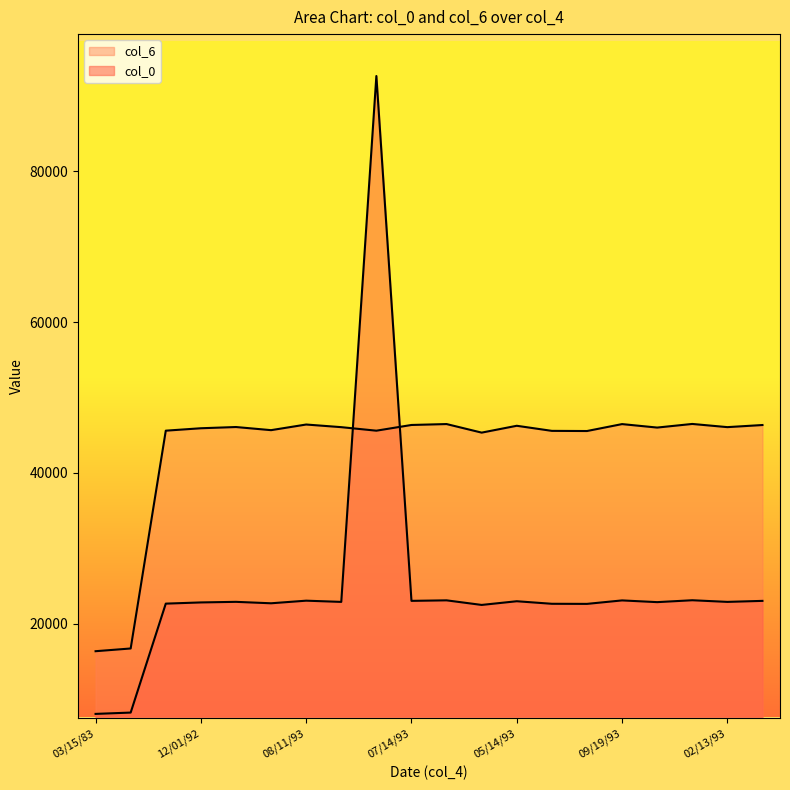

Between 05/14/93 and 03/24/92, which is larger?

05/14/93